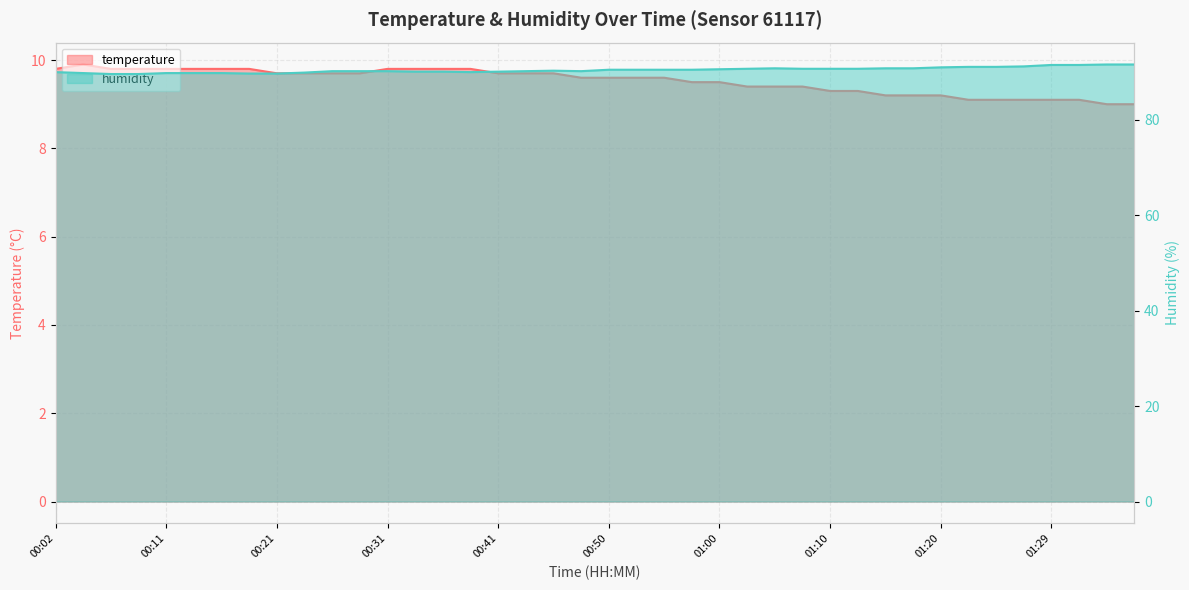

Rank the categories by humidity value from highest to lowest.

01:34, 01:37, 01:29, 01:32, 01:27, 01:22, 01:24, 01:20, 01:05, 01:15, 01:17, 01:03, 01:07, 01:10, 01:12, 01:00, 00:50, 00:53, 00:55, 00:58, 00:45, 00:26, 00:28, 00:31, 00:43, 00:48, 00:33, 00:36, 00:41, 00:02, 00:38, 00:24, 00:04, 00:11, 00:14, 00:16, 00:19, 00:21, 00:07, 00:09